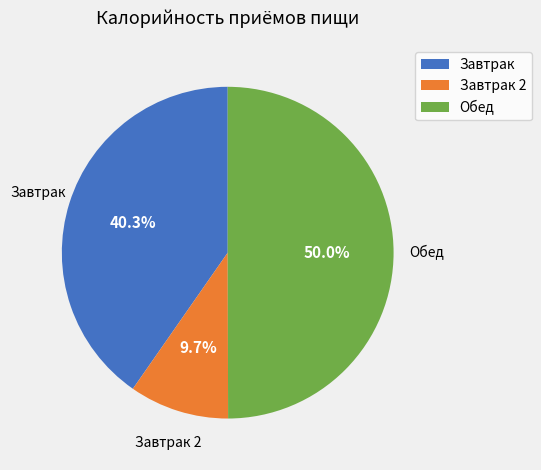

What portion of the pie excludes Завтрак?

59.7%